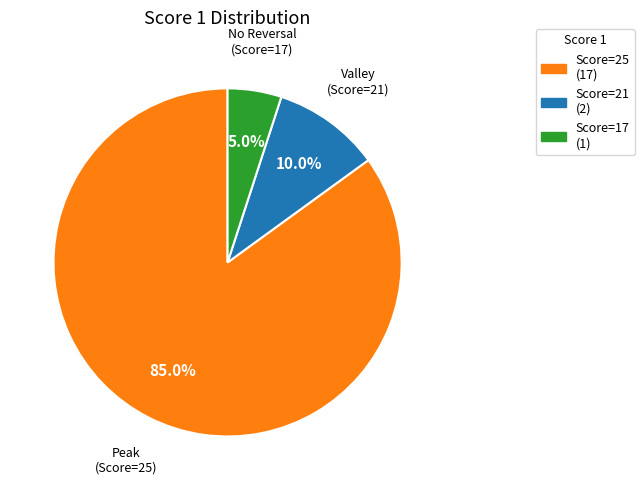

Between Score=25 (17) and Score=17 (1), which is larger?

Score=25 (17)